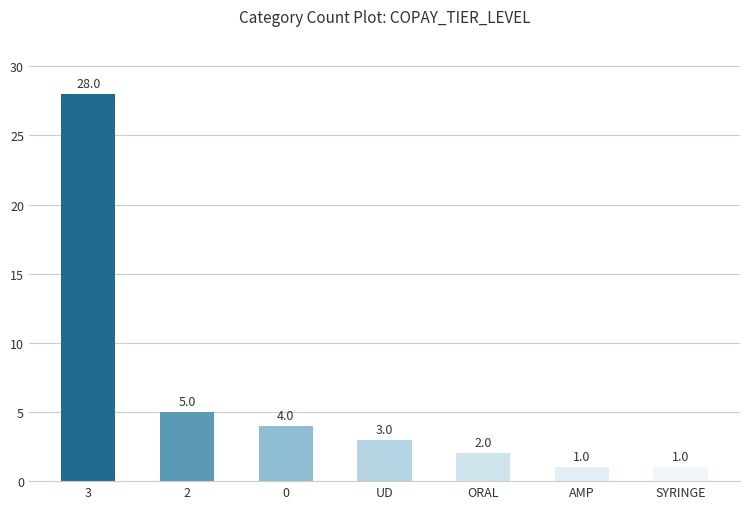

Which has a higher value, 2 or UD?

2